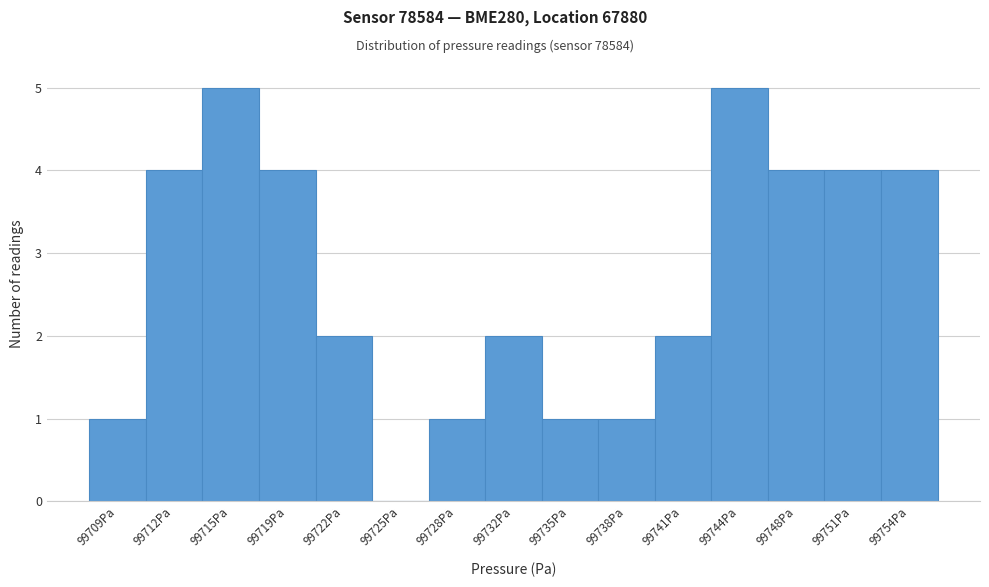

Reading left to right, list every bar in this chart as the range it spans on the x-axis followed by its height. Neither the bar edges nor the heights are printed on the chart, so give them approximately, as read against the axes.

99707.5 to 99710.5: 1
99710.5 to 99713.5: 4
99713.5 to 99717.0: 5
99717.0 to 99720.0: 4
99720.0 to 99723.5: 2
99723.5 to 99726.5: 0
99726.5 to 99730.0: 1
99730.0 to 99733.0: 2
99733.0 to 99736.5: 1
99736.5 to 99739.5: 1
99739.5 to 99743.0: 2
99743.0 to 99746.0: 5
99746.0 to 99749.5: 4
99749.5 to 99752.5: 4
99752.5 to 99756.0: 4